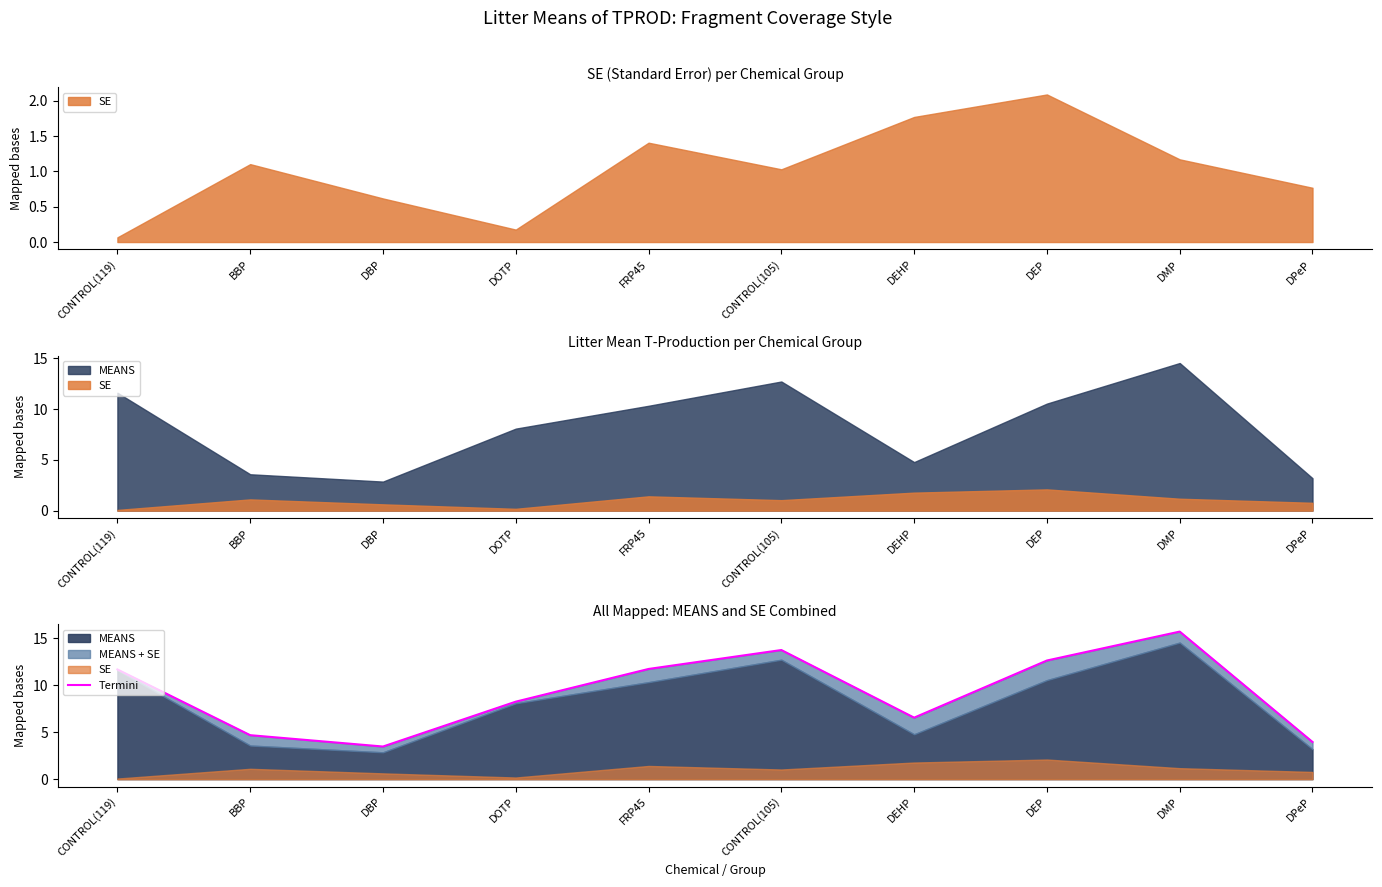

What is the change in value from DEHP to DMP?

+9.2